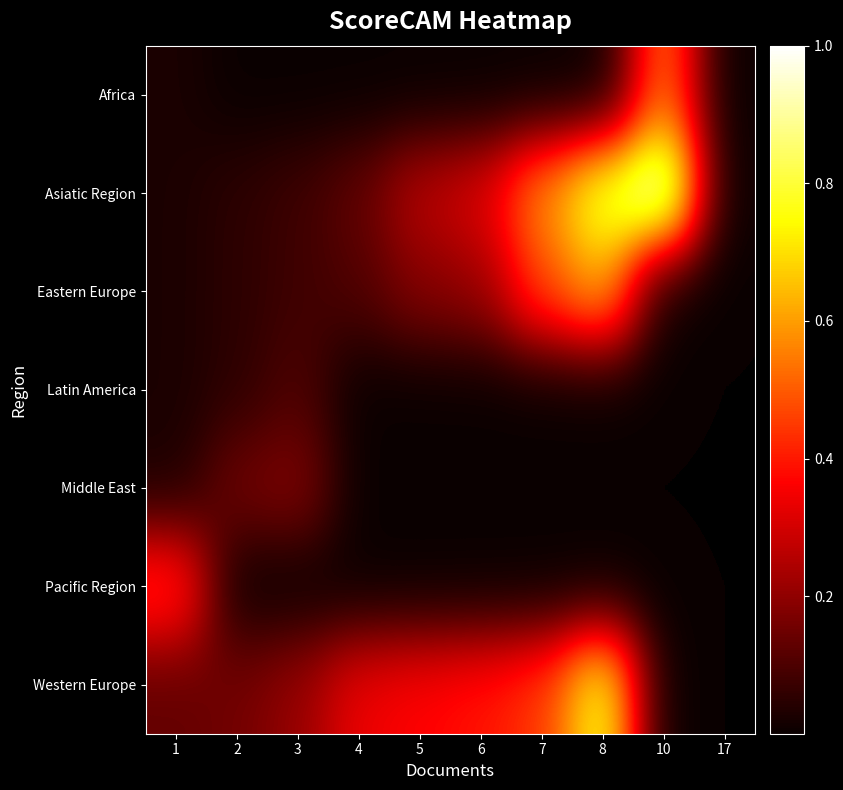

Reading left to right, what are all the values shown in this chart?

Africa: 1=0.0	2=0.0	3=0.0	4=0.0	5=0.0	6=0.0	7=0.0	8=0.0	10=0.6	17=0.0
Asiatic Region: 1=0.0	2=0.1	3=0.1	4=0.1	5=0.3	6=0.3	7=0.6	8=0.8	10=1.0	17=0.0
Eastern Europe: 1=0.0	2=0.1	3=0.1	4=0.1	5=0.2	6=0.2	7=0.5	8=0.6	10=0.0	17=0.0
Latin America: 1=0.0	2=0.1	3=0.1	4=0.0	5=0.0	6=0.0	7=0.0	8=0.0	10=0.0	17=0.0
Middle East: 1=0.0	2=0.2	3=0.2	4=0.0	5=0.0	6=0.0	7=0.0	8=0.0	10=0.0	17=0.0
Pacific Region: 1=0.4	2=0.0	3=0.0	4=0.0	5=0.0	6=0.0	7=0.0	8=0.0	10=0.0	17=0.0
Western Europe: 1=0.1	2=0.2	3=0.2	4=0.3	5=0.4	6=0.4	7=0.4	8=0.8	10=0.0	17=0.0